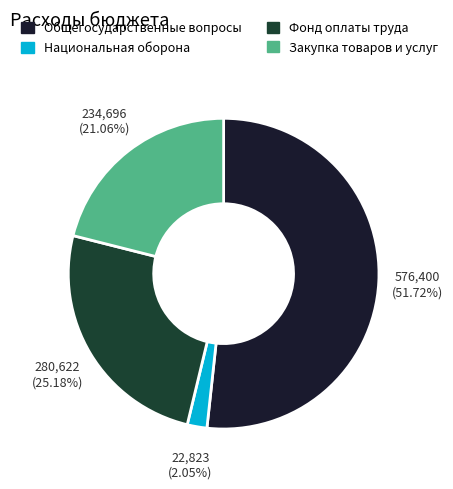

Which slice represents more than half of the pie?

Общегосударственные вопросы